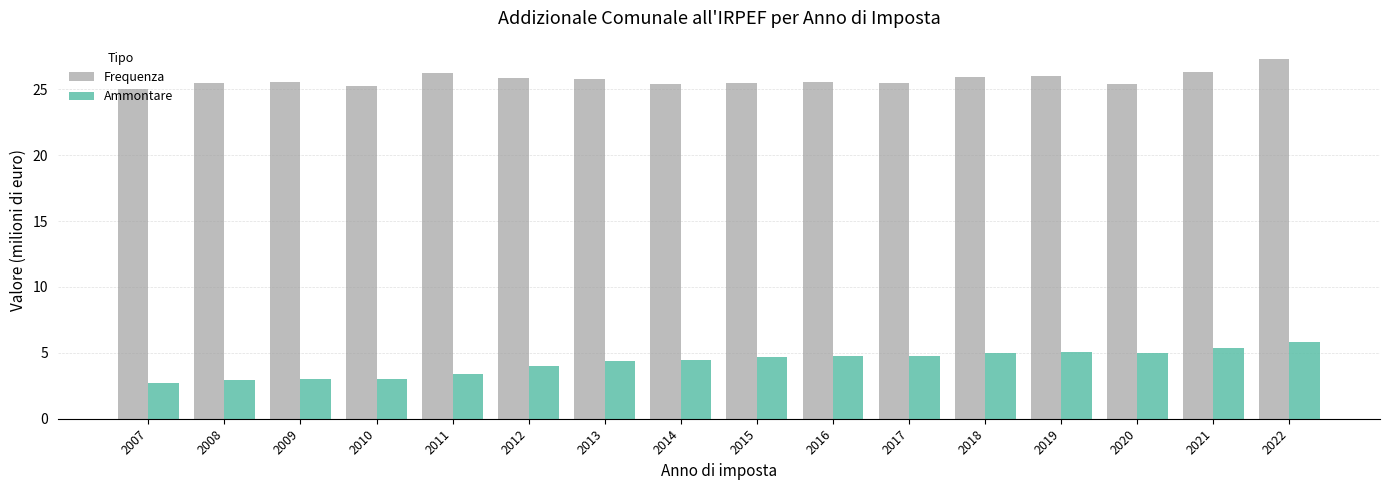

Rank the series by their maximum value, from highest to lowest.

Frequenza, Ammontare